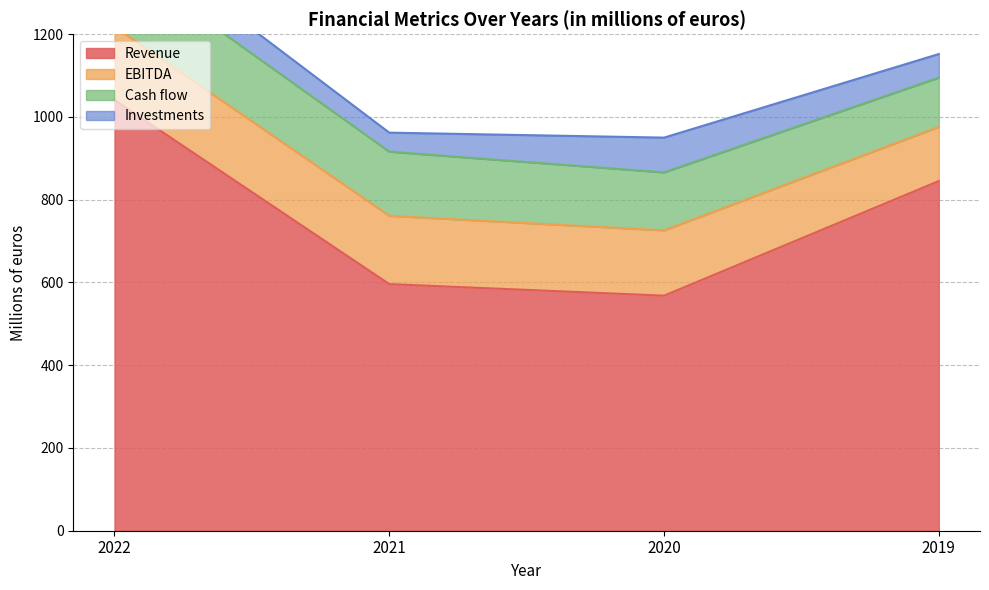

Does the chart display data point markers on the line(s)?

No